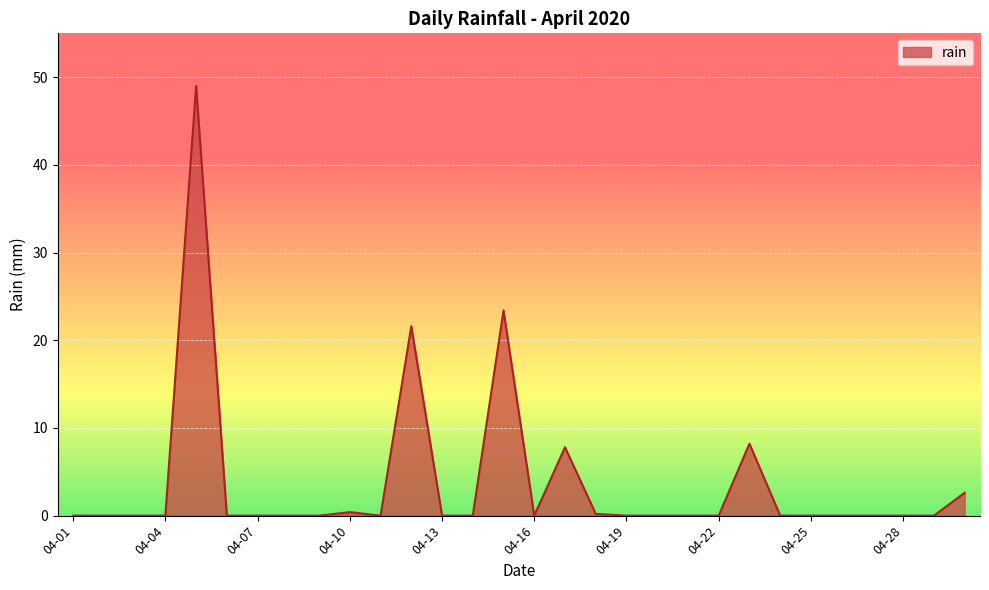

What is the greatest value displayed?

49.0